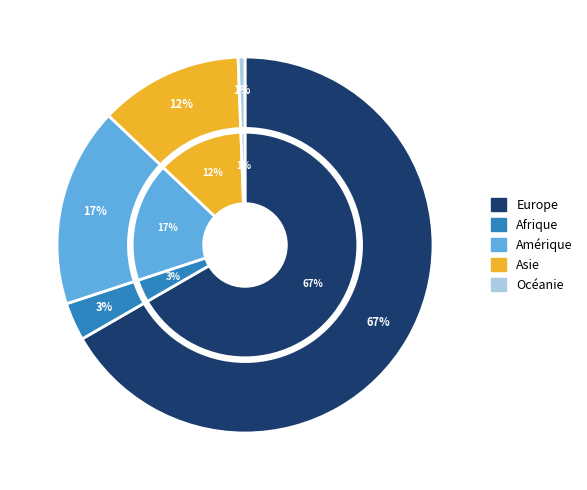

Which slice is the largest?

Europe